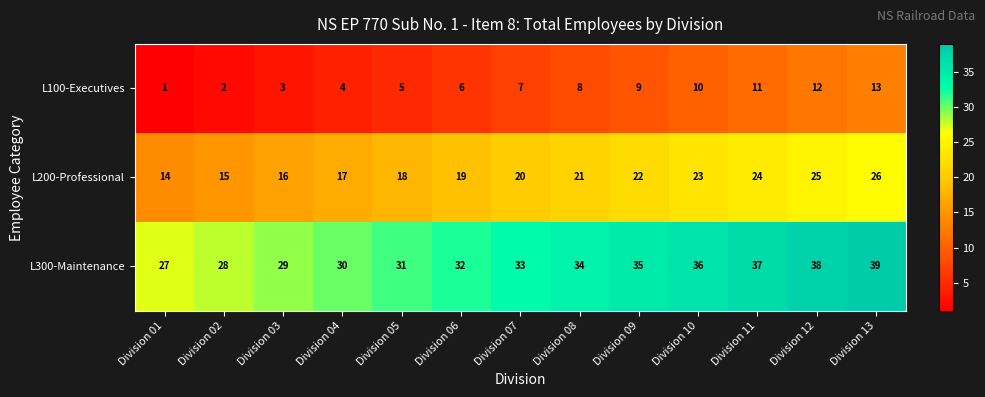

The L100-Executives series shows 1 at Division 01. True or false?

True